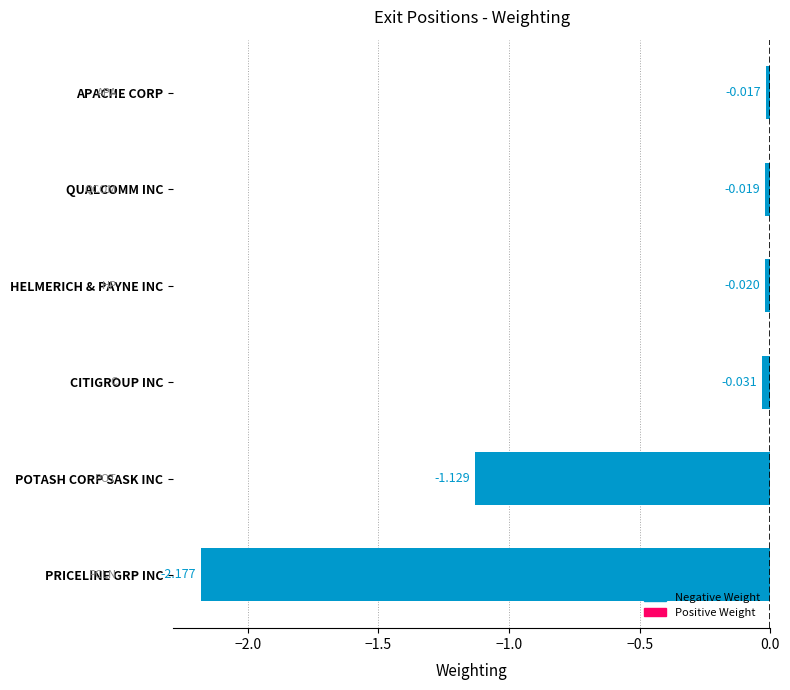

What is the label of the 6th bar from the bottom?

APACHE CORP